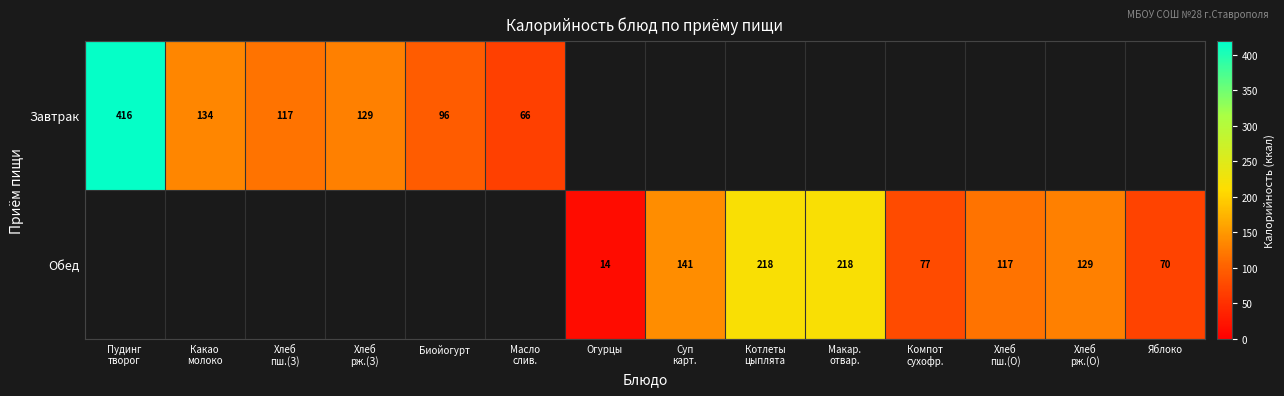

The Завтрак series shows 60 at Биойогурт. True or false?

False